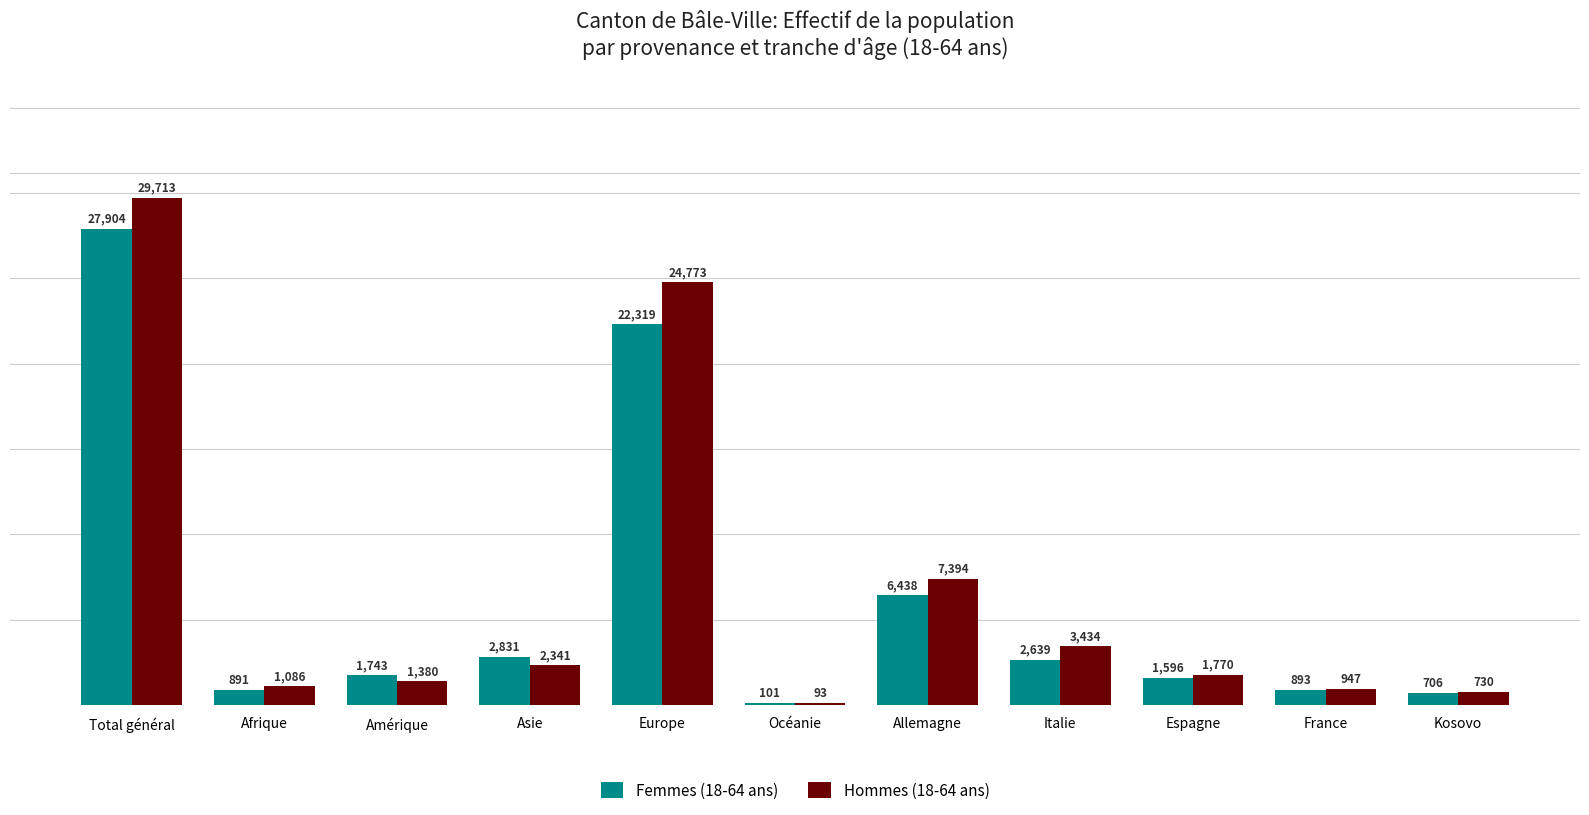

The Femmes (18-64 ans) series shows 2639 at Italie. True or false?

True